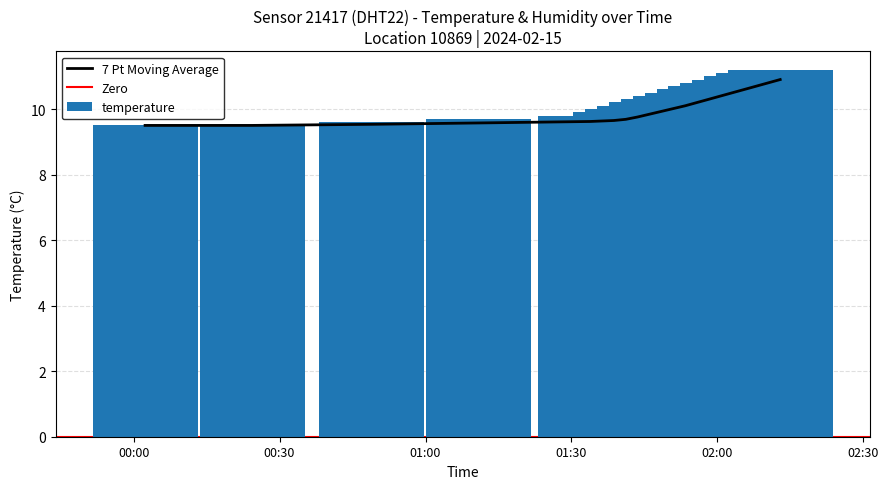

What is the greatest value displayed?

11.2